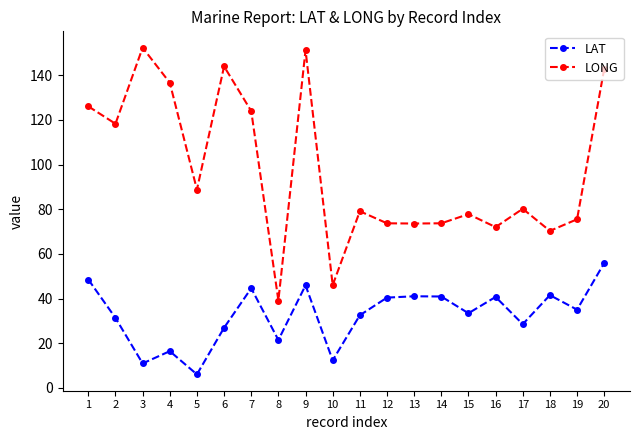

How many values in the LAT series are below 35?

10